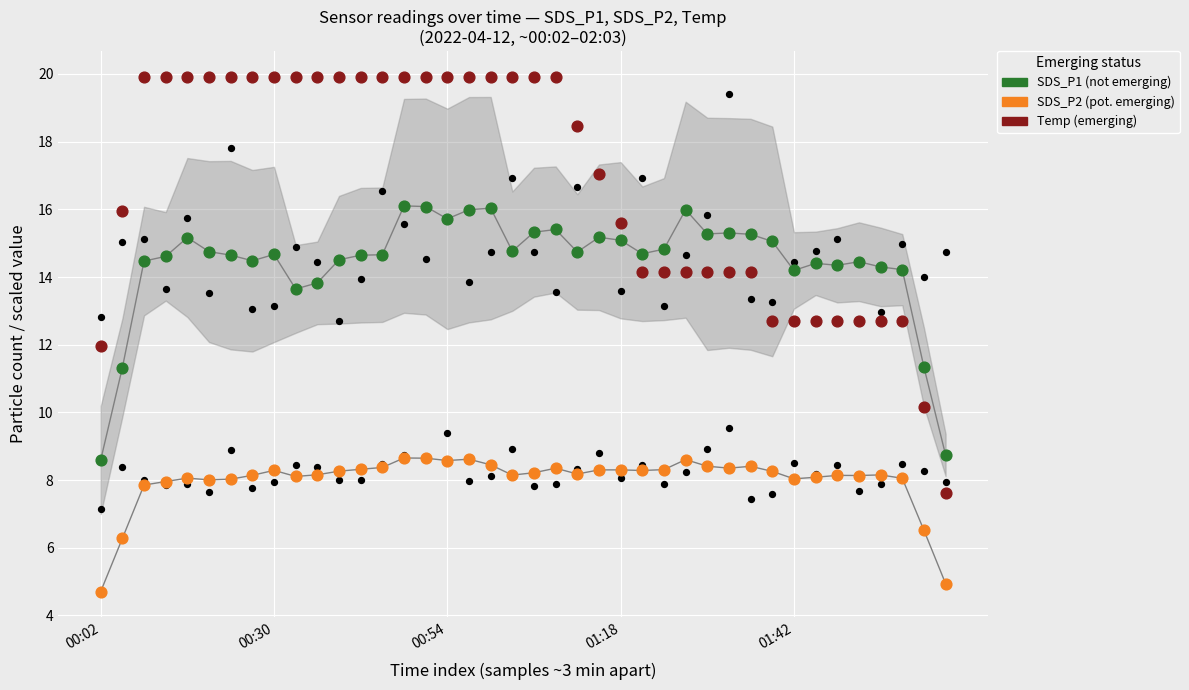

Which series reaches the maximum Y coordinate?

Temp (emerging)